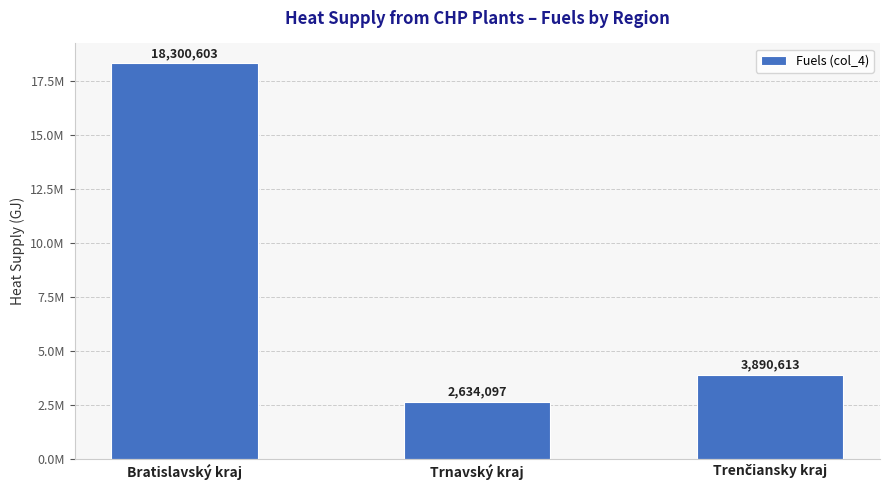

Reading left to right, transcribe all the data shown in this chart.

18300603	2634097	3890613